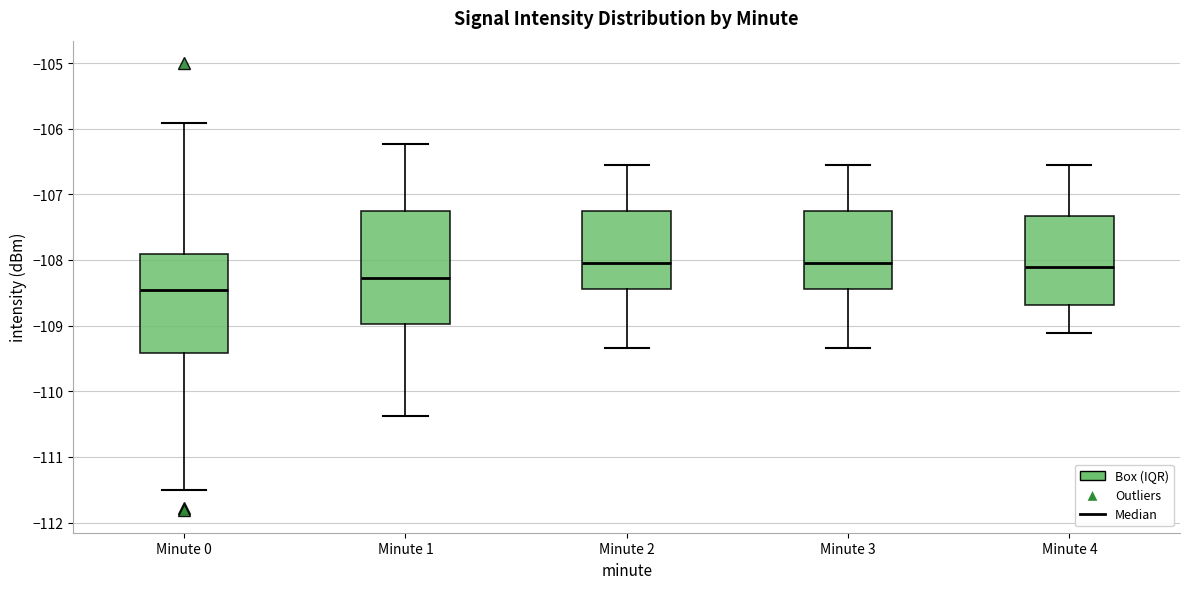

Where is the lower edge of the box for Minute 3 on the y-axis? The values are not printed on the chart, so give them approximately, as read against the axis.

-108.4